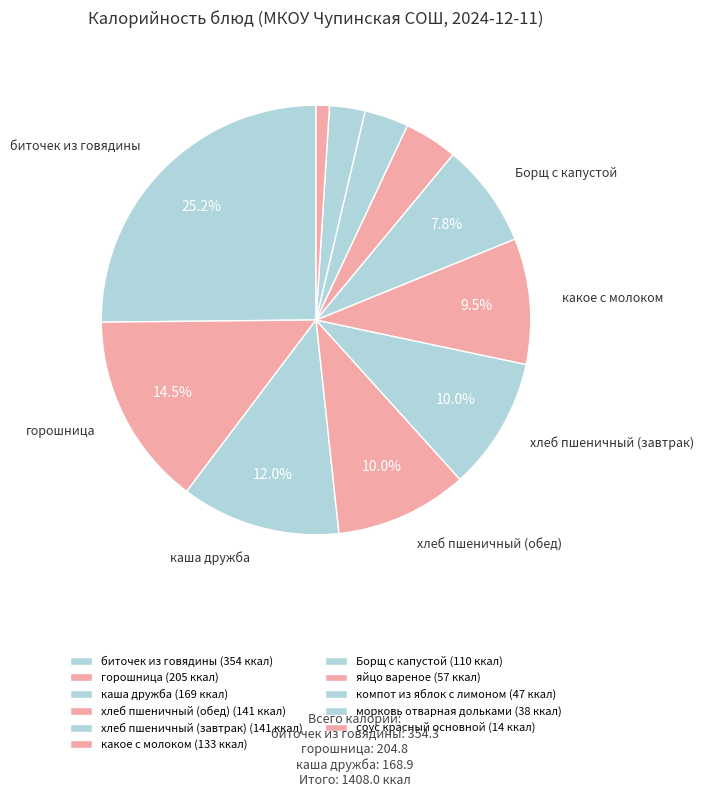

Does any single category account for the majority?

No